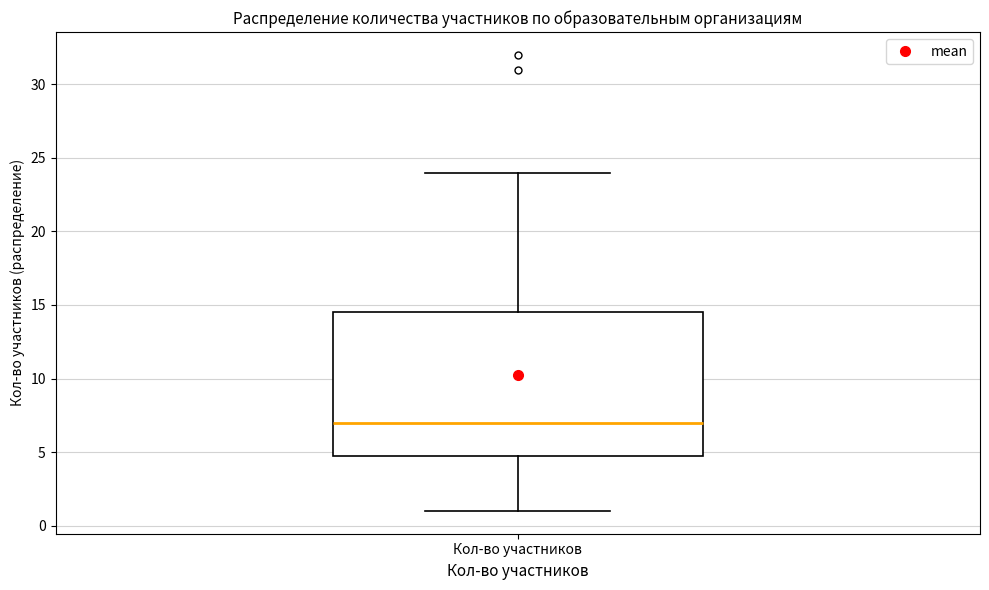

Transcribe this box plot: give where the median line is, the range the box spans, and where the two whiskers end, as read against the y-axis. The values are not printed on the chart, so give them approximately, as read against the axis.

median 7.0, box 5.0 to 14.5, whiskers 1.0 to 24.0